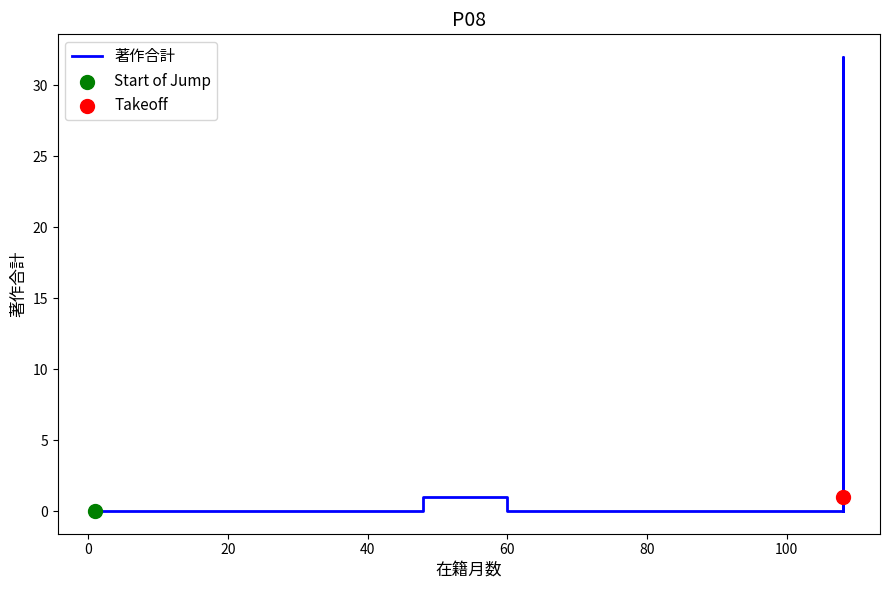

Between 40 and 80, which is larger?

40